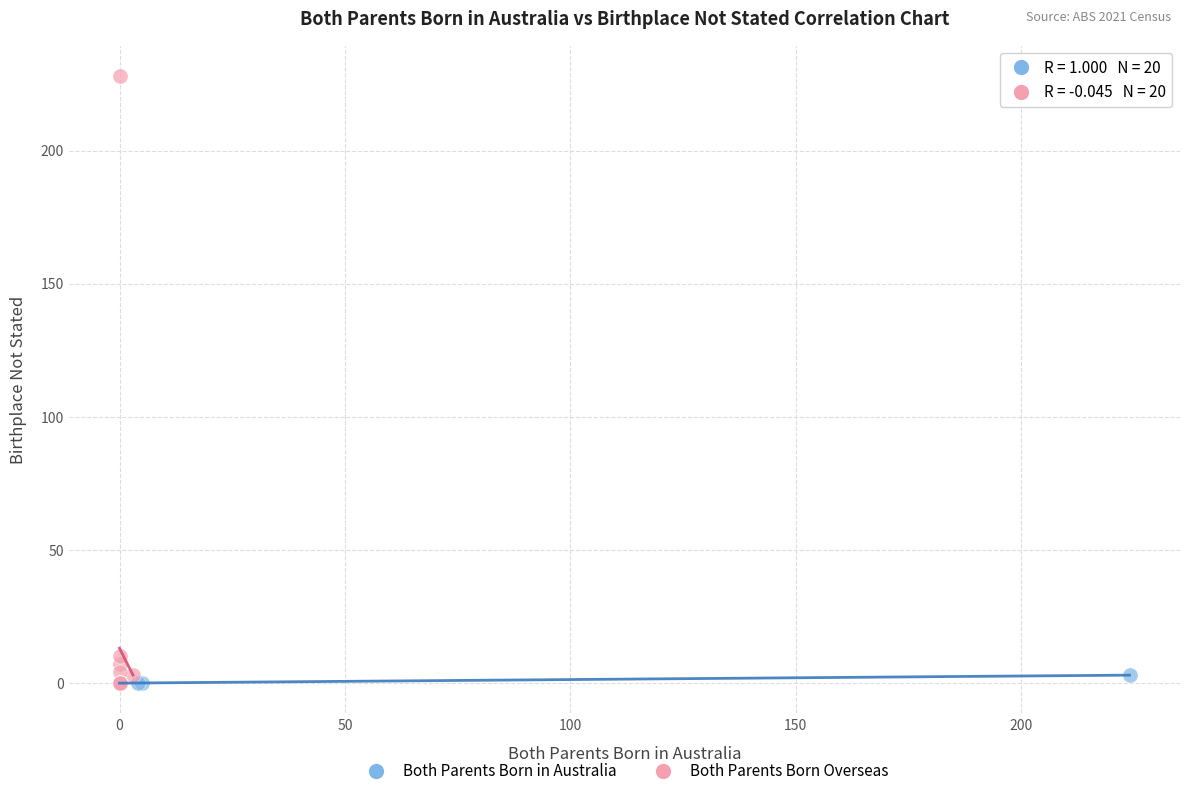

Which series contains the highest Y value?

Both Parents Born Overseas